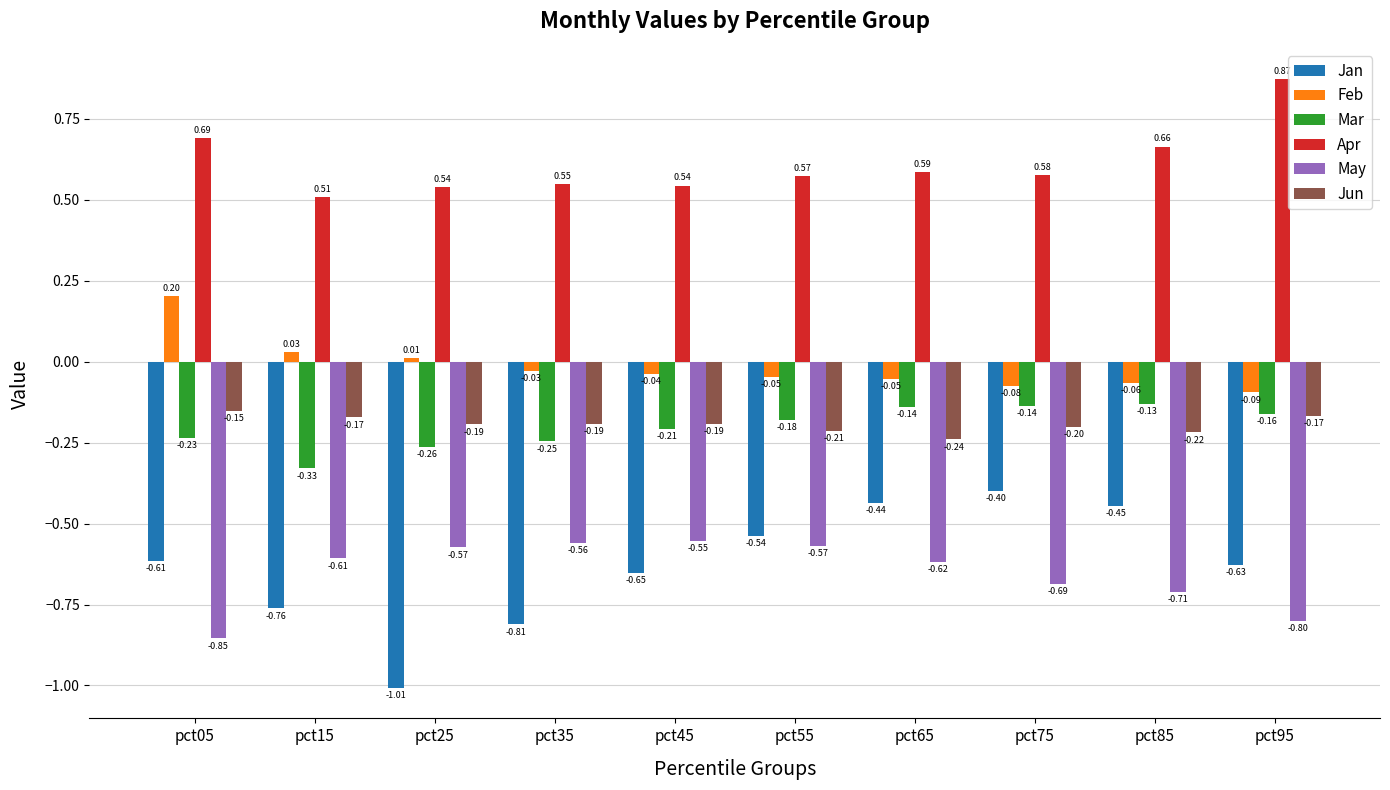

At how many categories does at least one series exceed 0?

10